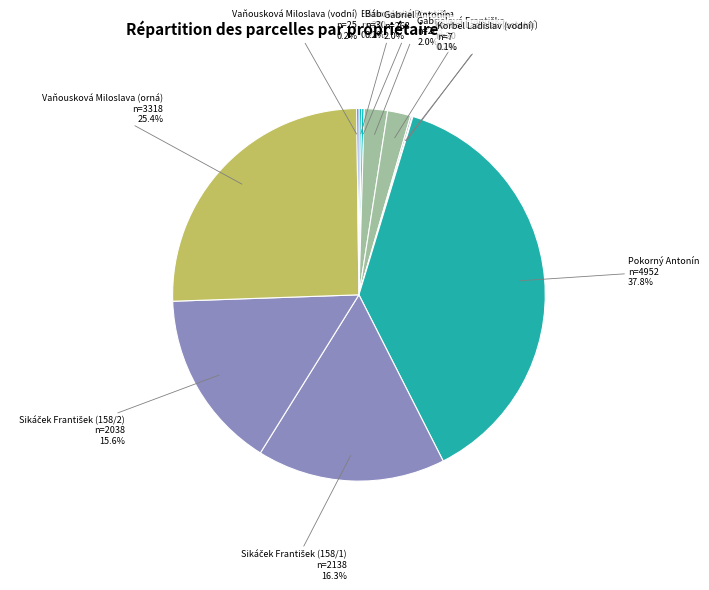

What percentage is NOT represented by Gabriel Antonín?

98.0%